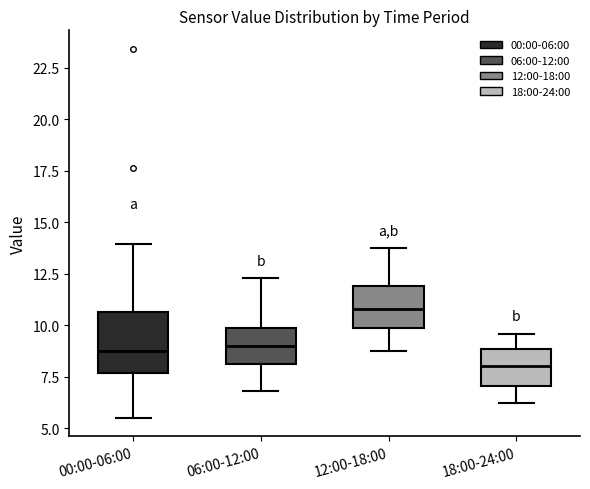

Comparing the boxes themselves (not the whiskers), which one is the tallest?

00:00-06:00